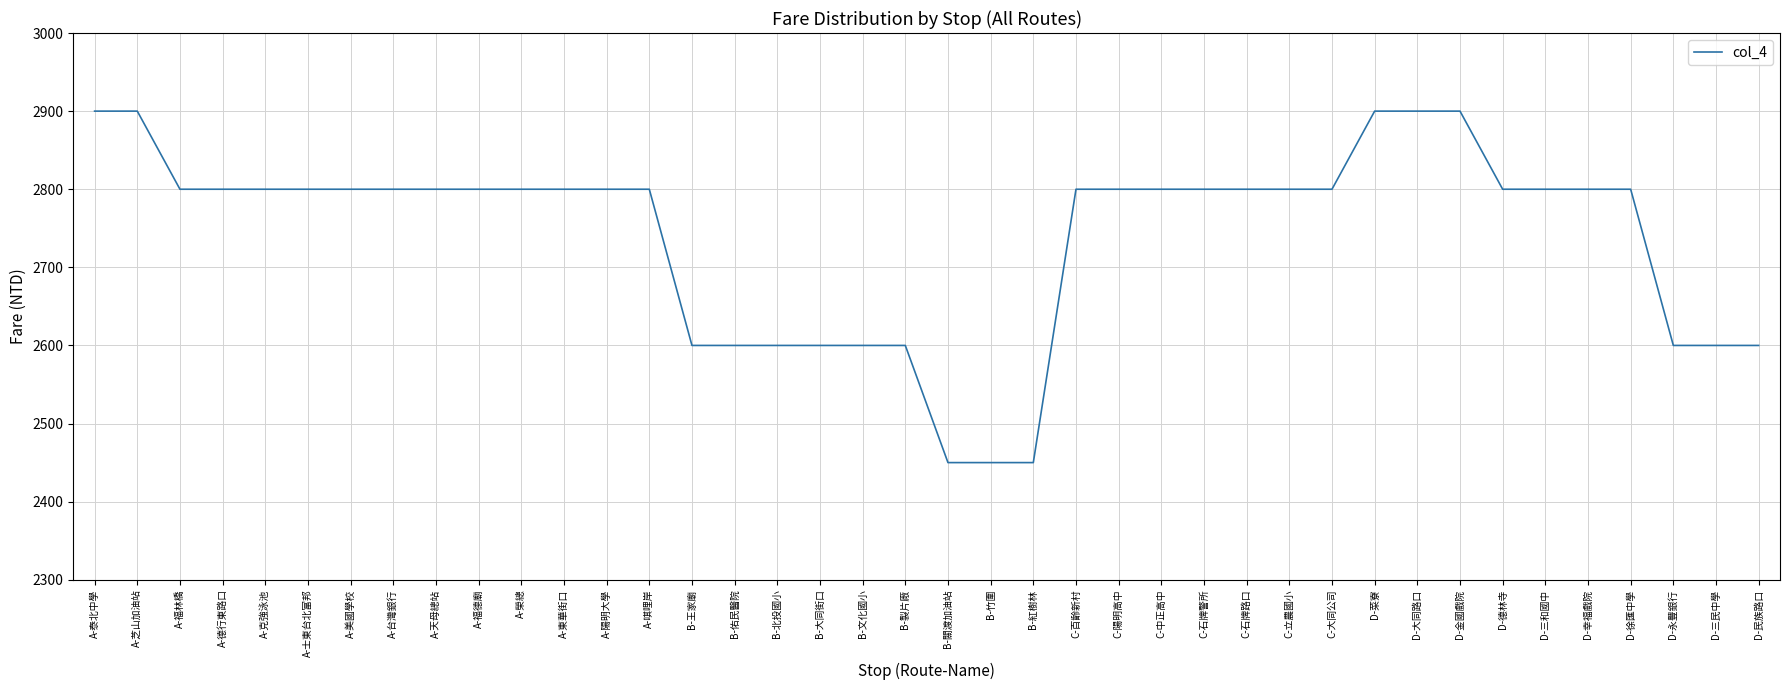

What is the difference between the maximum and minimum values?

450